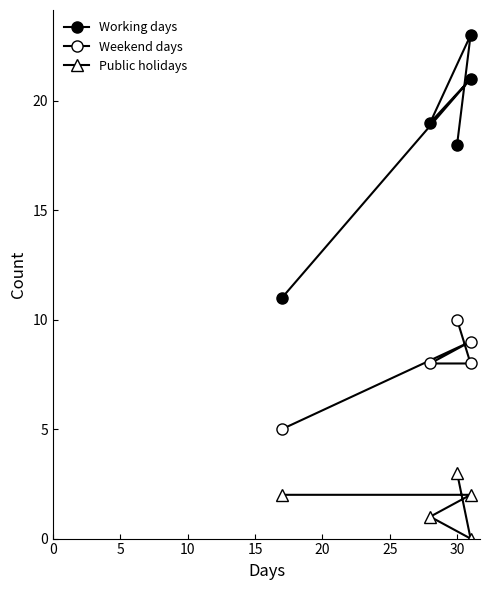

The Weekend days series shows 14 at 10. True or false?

False